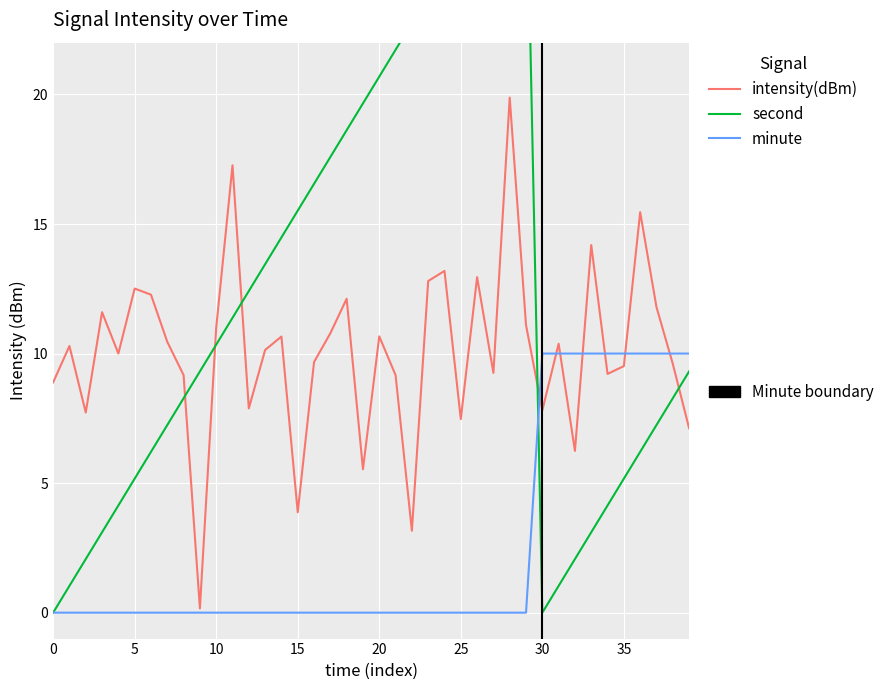

Is the value of intensity(dBm) at 23 greater than the value of minute at 32?

Yes